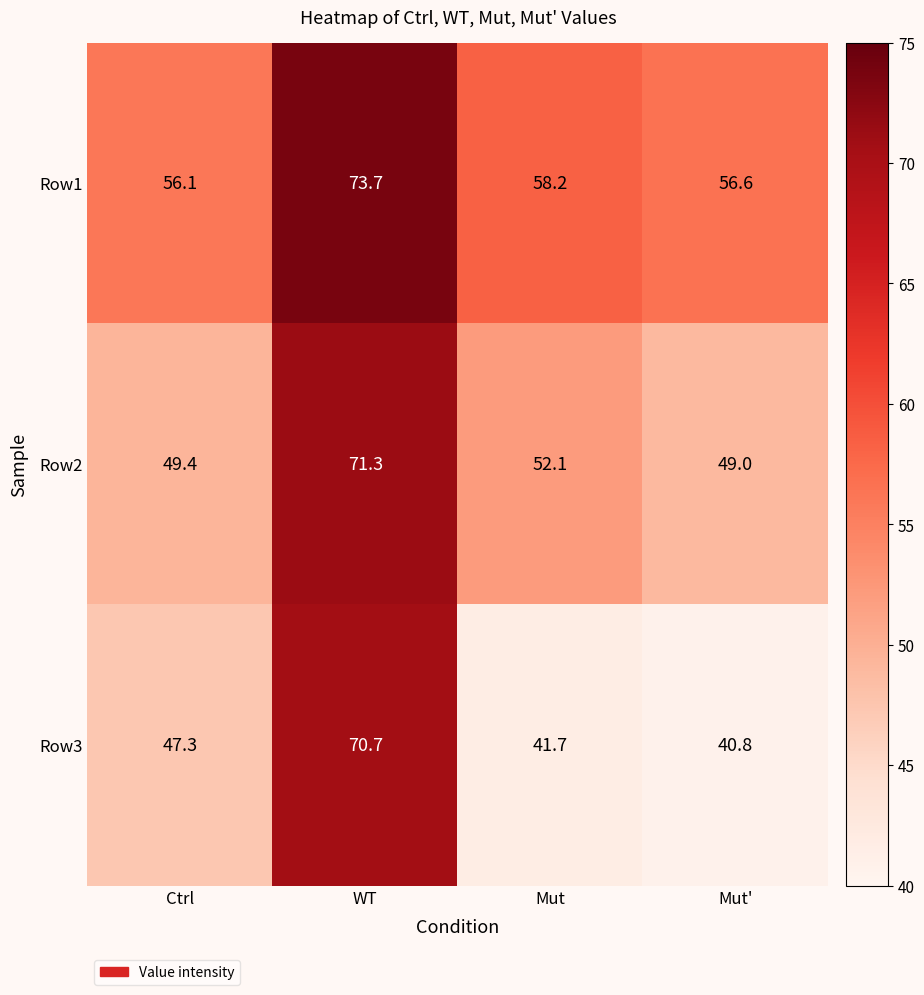

Reading left to right, extract all data points from this chart.

Row1: 56.1	73.7	58.2	56.6
Row2: 49.4	71.3	52.1	49.0
Row3: 47.3	70.7	41.7	40.8